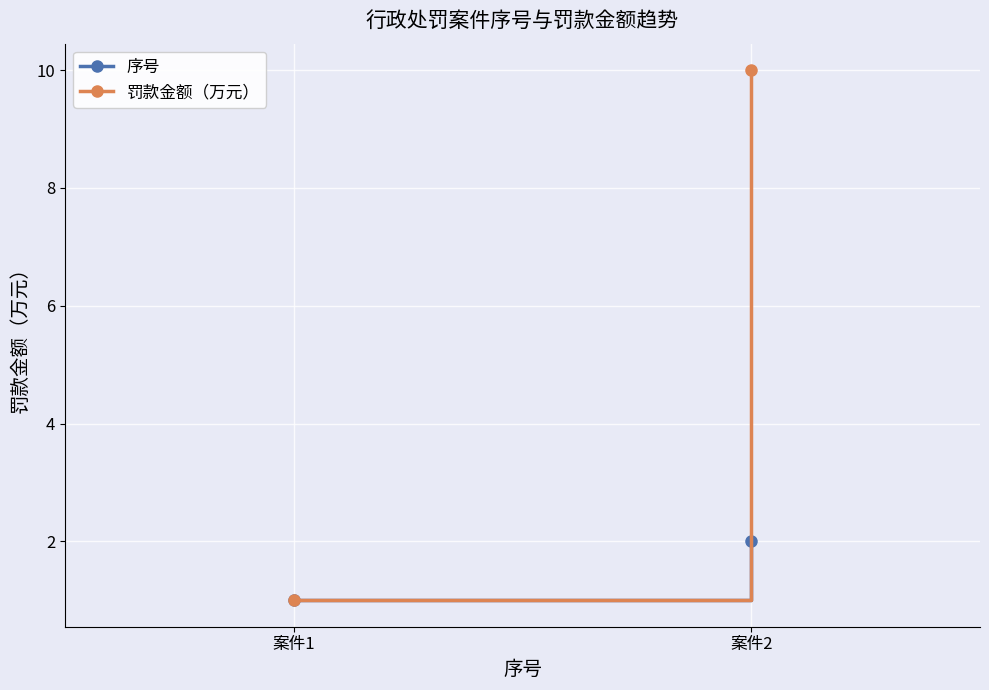

The 序号 series shows 2 at 案件2. True or false?

True